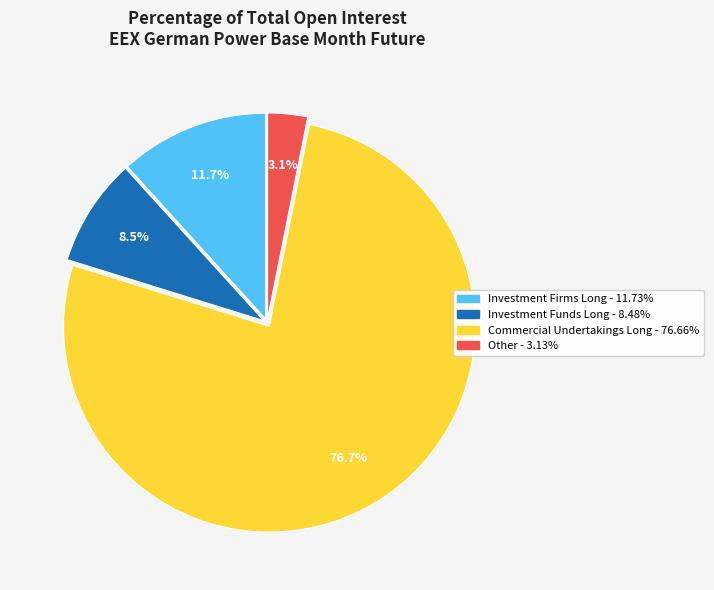

Does any single category account for the majority?

Yes